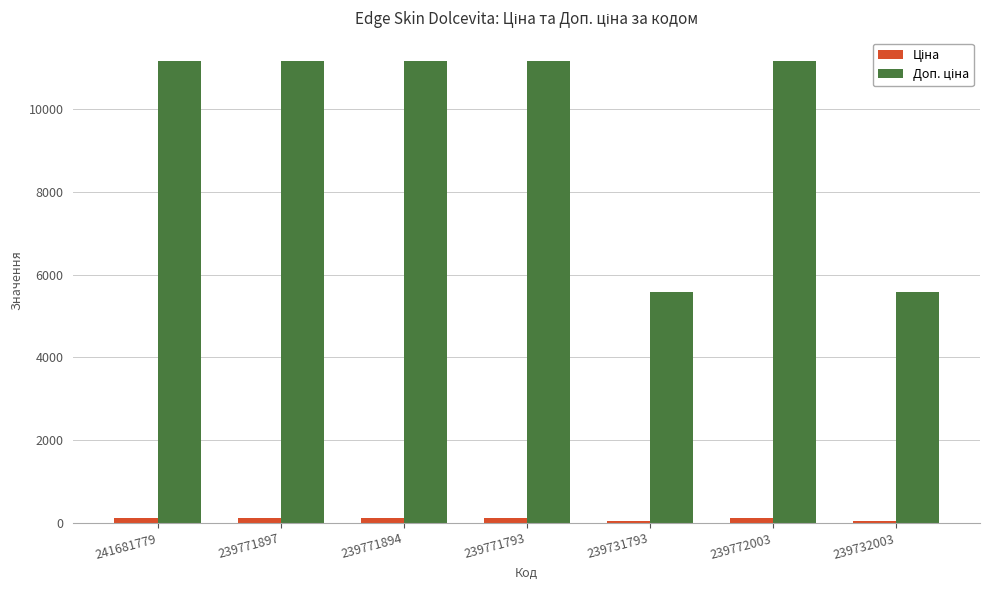

How many categories are shown in the chart?

7